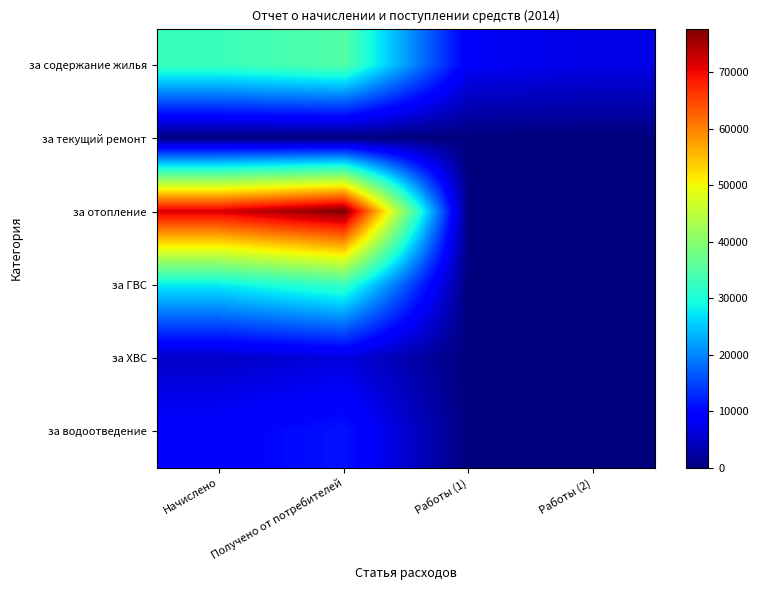

What is the total value across all series at Работы (1)?

8451.2